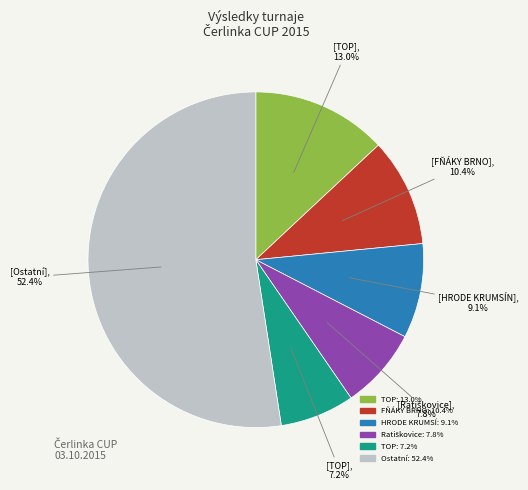

Is there a majority slice in this chart?

Yes